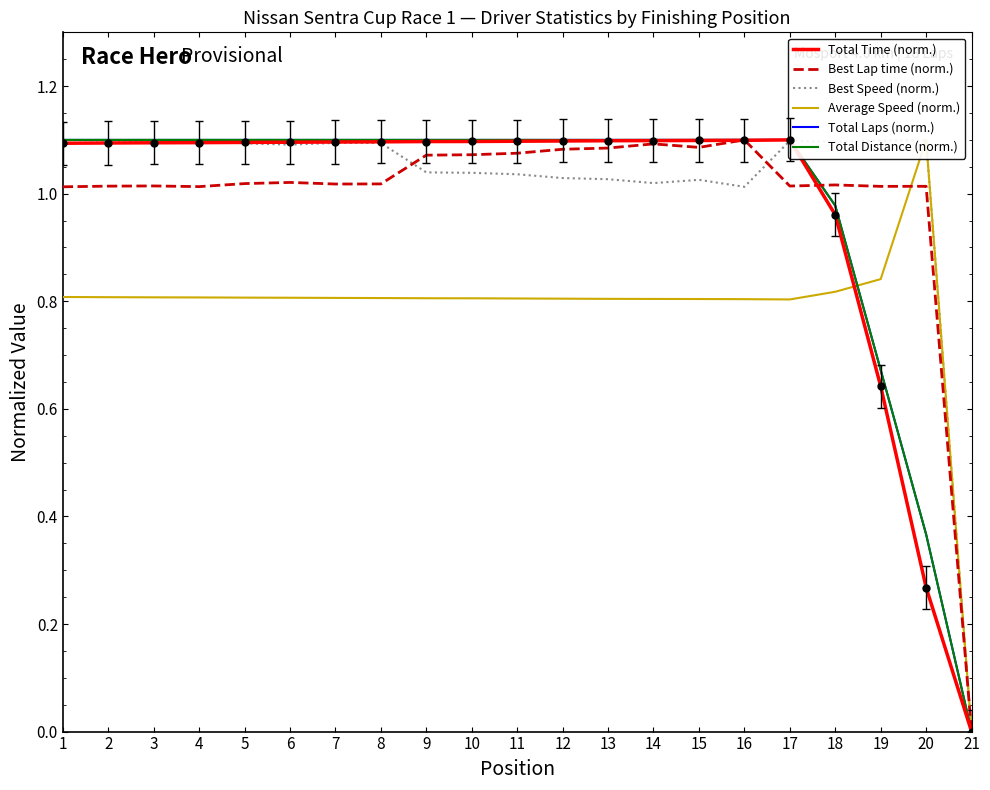

Reading left to right, extract all data points from this chart.

Total Time (norm.): 1.1	1.1	1.1	1.1	1.1	1.1	1.1	1.1	1.1	1.1	1.1	1.1	1.1	1.1	1.1	1.1	1.1	1.0	0.6	0.3	0.0
Best Lap time (norm.): 1.0	1.0	1.0	1.0	1.0	1.0	1.0	1.0	1.1	1.1	1.1	1.1	1.1	1.1	1.1	1.1	1.0	1.0	1.0	1.0	0.0
Best Speed (norm.): 1.1	1.1	1.1	1.1	1.1	1.1	1.1	1.1	1.0	1.0	1.0	1.0	1.0	1.0	1.0	1.0	1.1	1.1	1.1	1.1	0.0
Average Speed (norm.): 0.8	0.8	0.8	0.8	0.8	0.8	0.8	0.8	0.8	0.8	0.8	0.8	0.8	0.8	0.8	0.8	0.8	0.8	0.8	1.1	0.0
Total Laps (norm.): 1.1	1.1	1.1	1.1	1.1	1.1	1.1	1.1	1.1	1.1	1.1	1.1	1.1	1.1	1.1	1.1	1.1	1.0	0.7	0.4	0.0
Total Distance (norm.): 1.1	1.1	1.1	1.1	1.1	1.1	1.1	1.1	1.1	1.1	1.1	1.1	1.1	1.1	1.1	1.1	1.1	1.0	0.7	0.4	0.0